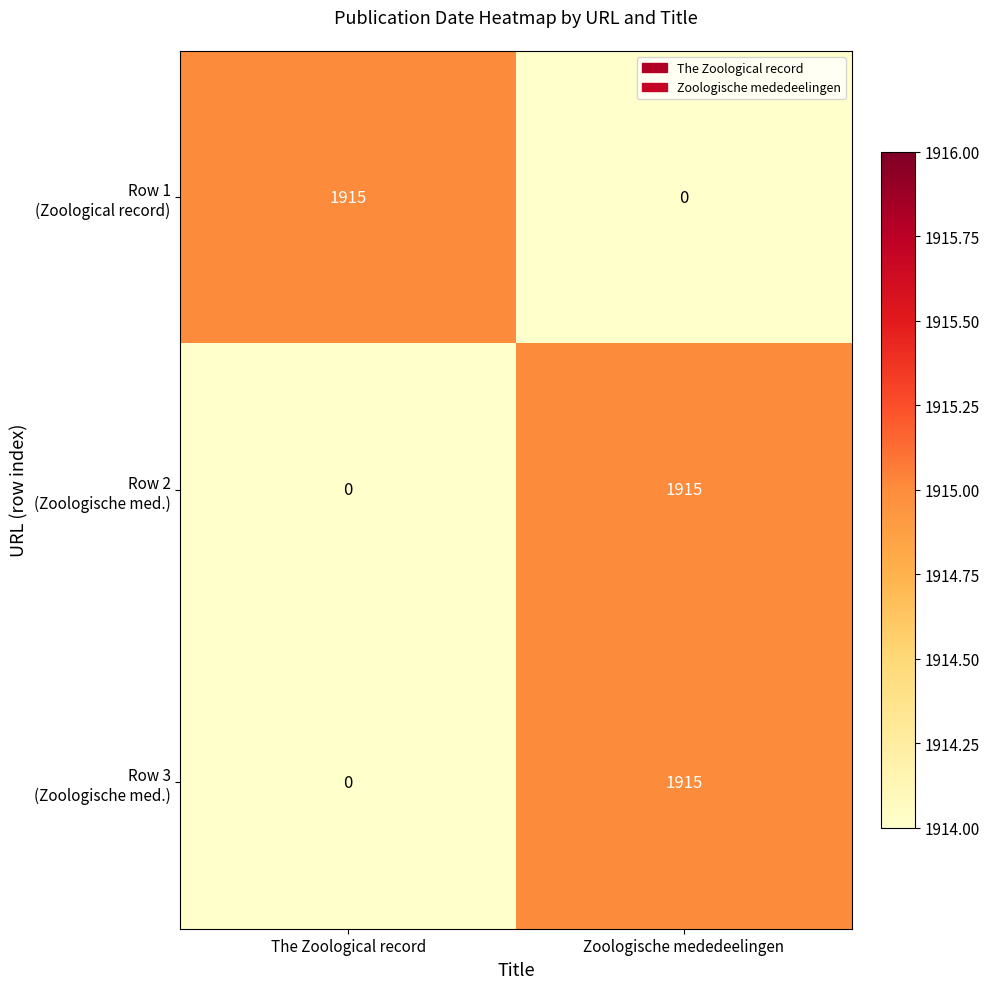

What is the spread (max minus min) of values at The Zoological record?

1915